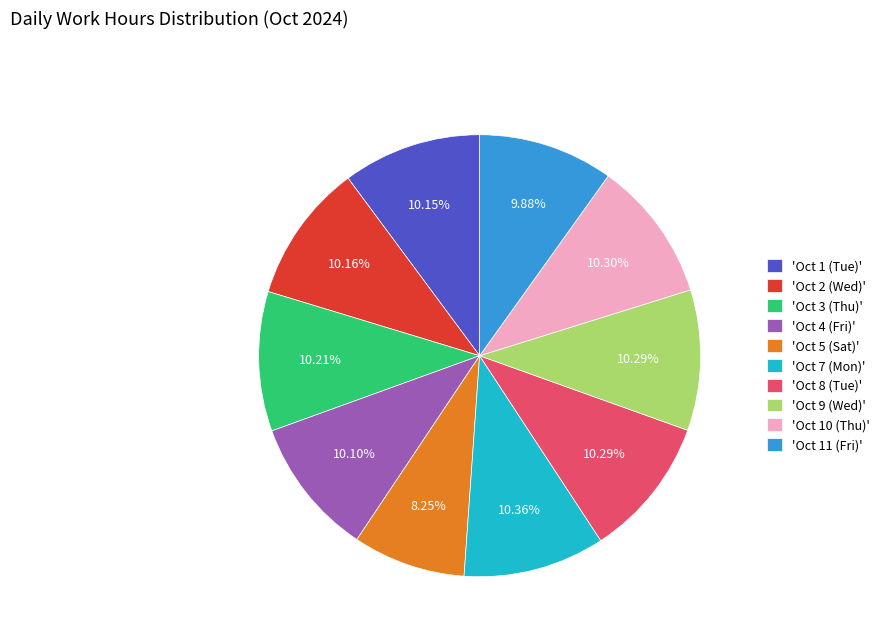

Does 'Oct 4 (Fri)' represent more than half of the total?

No